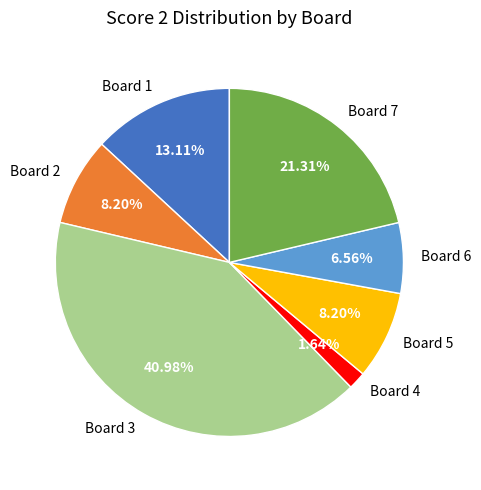

Is there any slice that represents more than half of the pie?

No